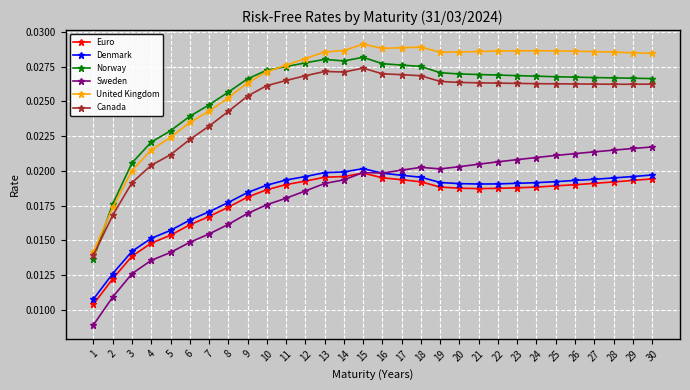

Which series has the largest range (max minus min)?

United Kingdom